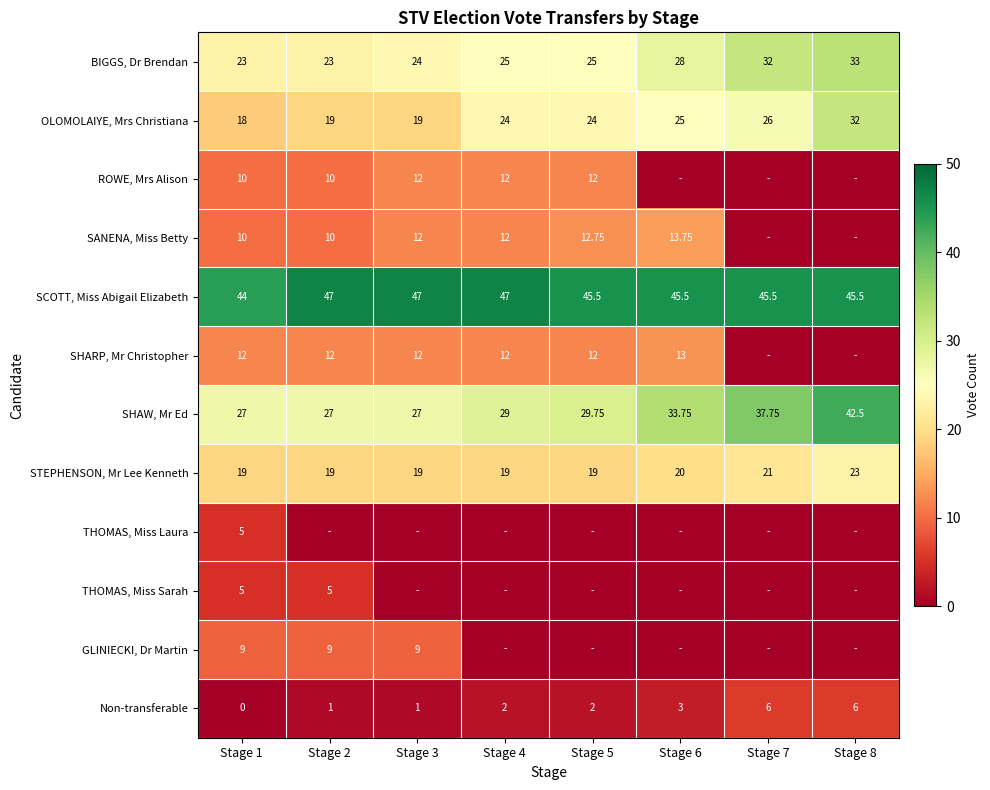

How many values in the OLOMOLAIYE, Mrs Christiana series exceed 24?

3